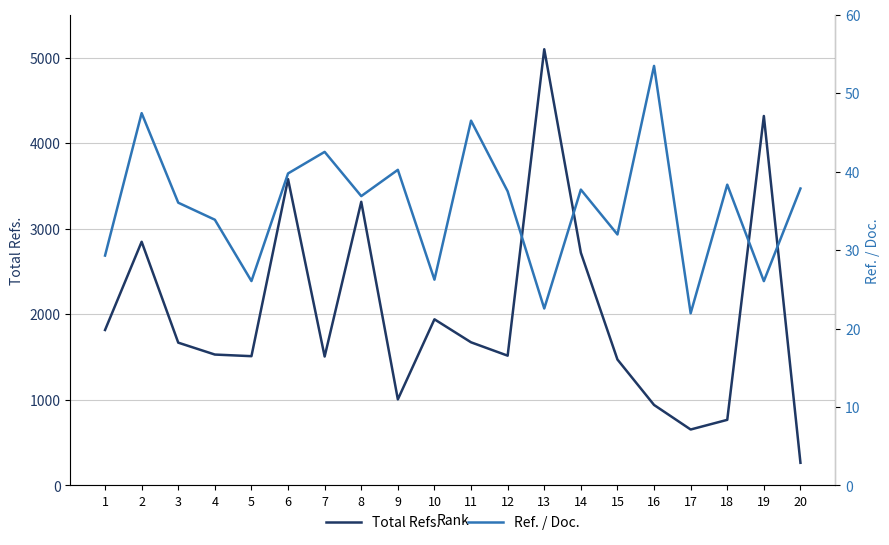

What is the difference between the highest and lowest values at 15?

1440.0